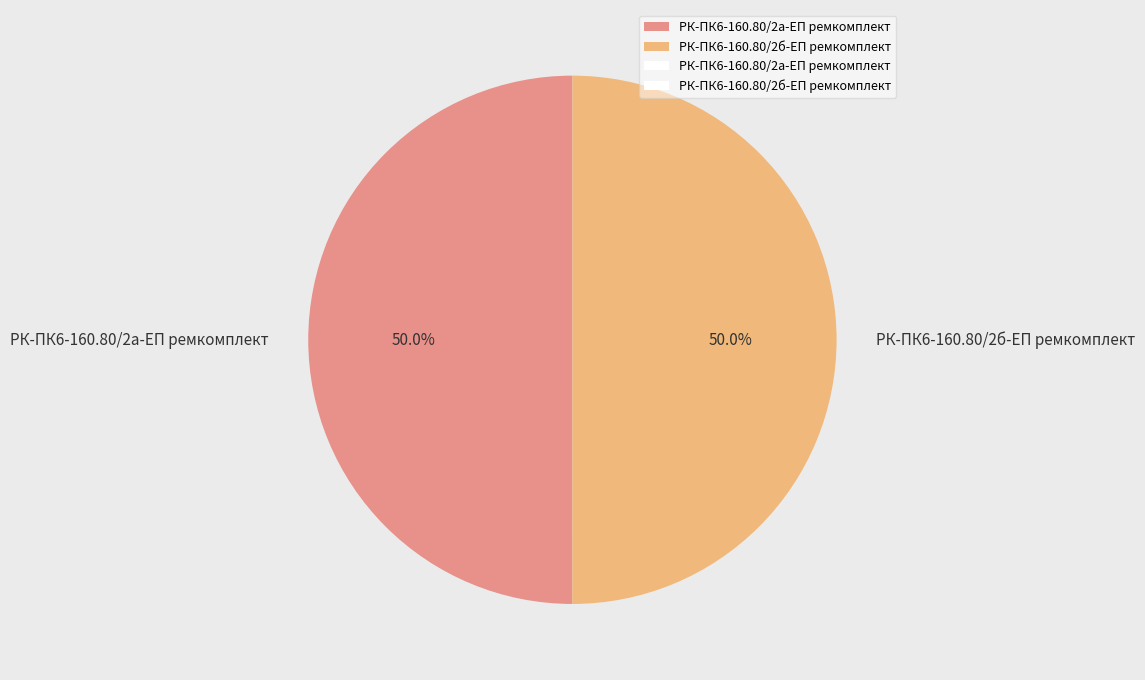

What is the ratio of the value at РК-ПК6-160.80/2б-ЕП ремкомплект to the value at РК-ПК6-160.80/2а-ЕП ремкомплект?

1.0